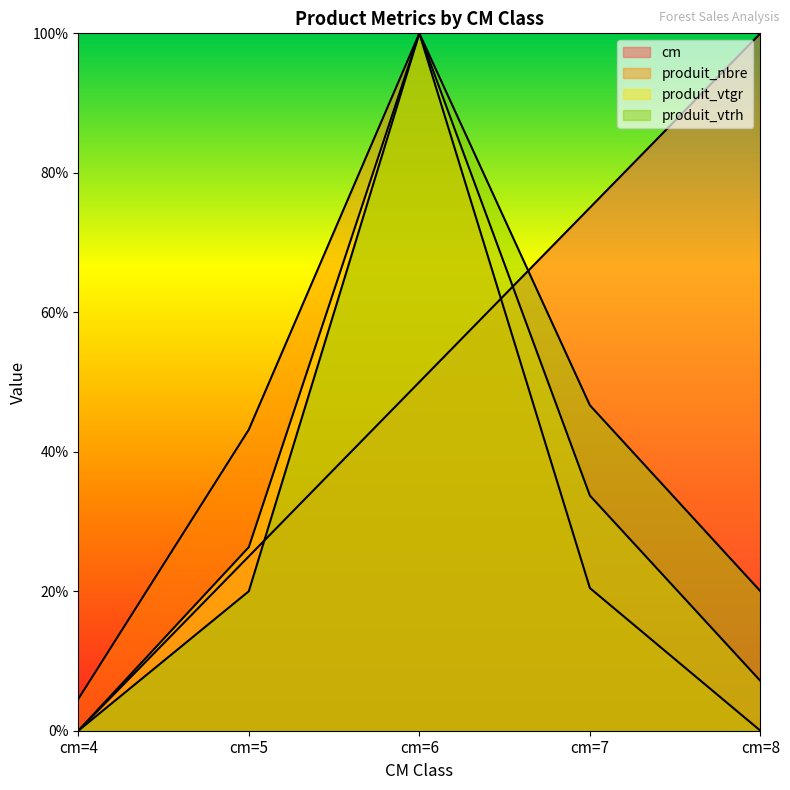

Between cm=5 and cm=6, which series saw the biggest shift?

produit_vtrh